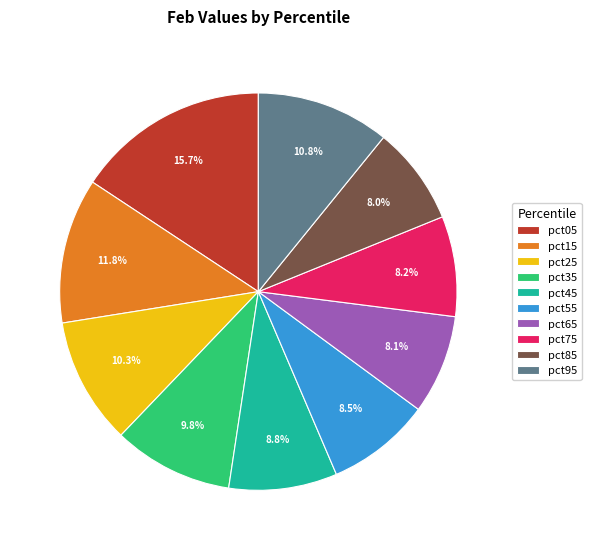

How many slices are in this pie chart?

10